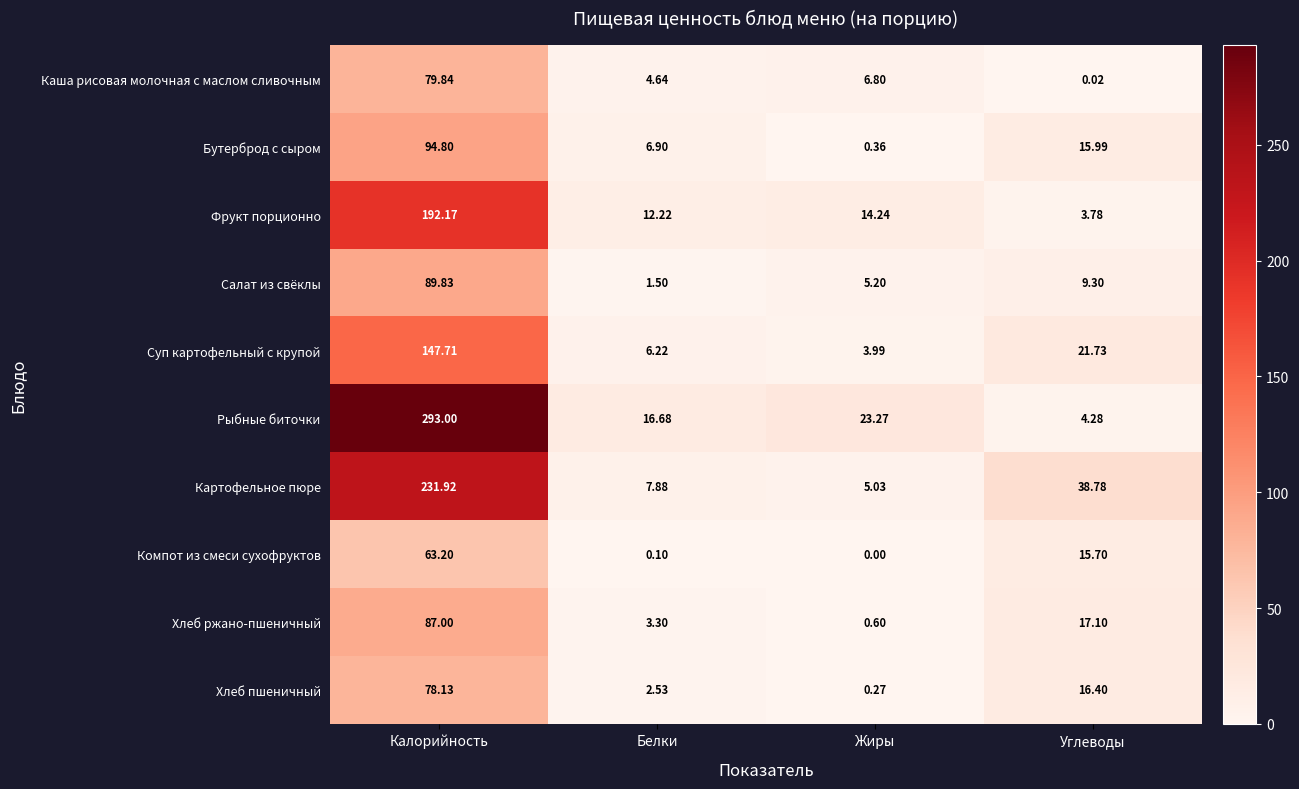

Is the value of Фрукт порционно at Углеводы greater than the value of Хлеб ржано-пшеничный at Углеводы?

No